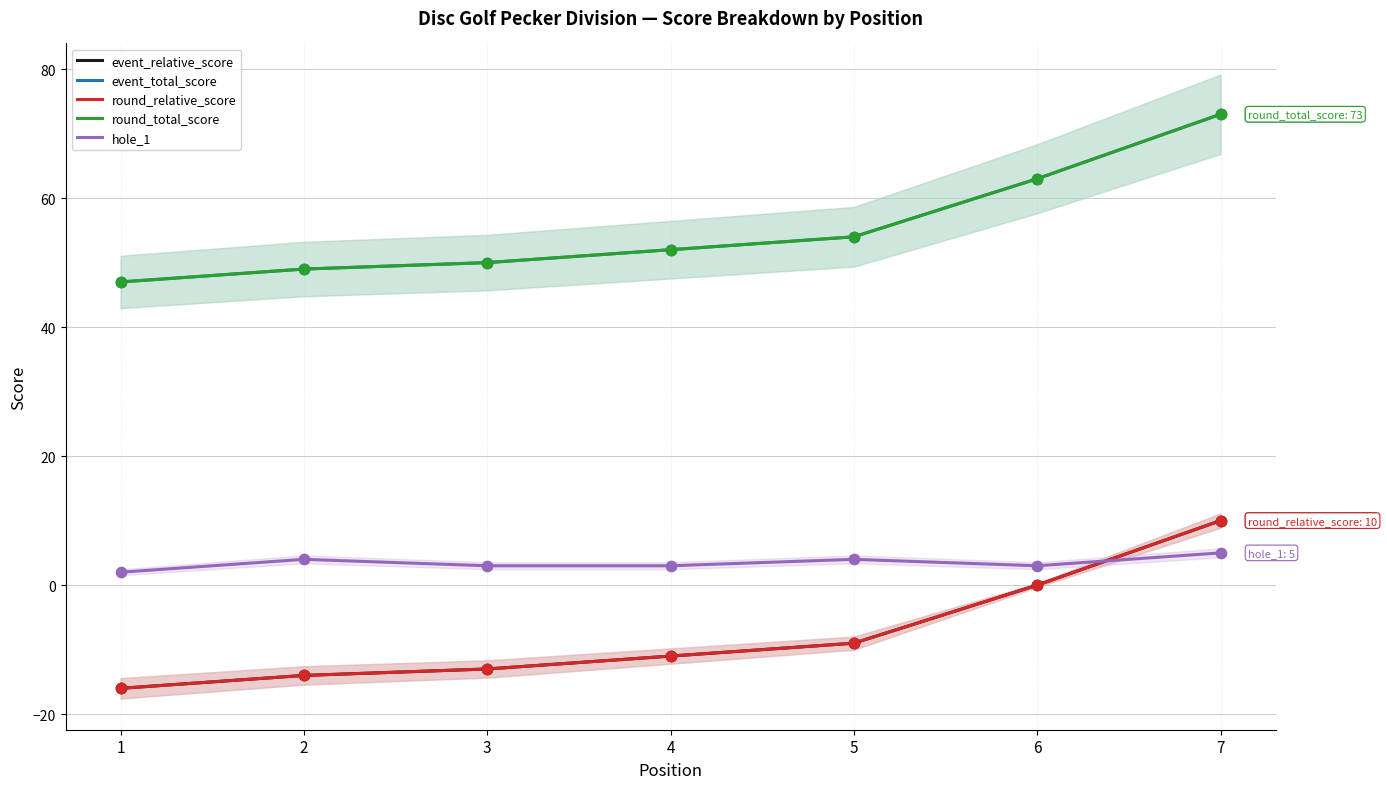

Which series has the widest spread of Y values?

event_relative_score